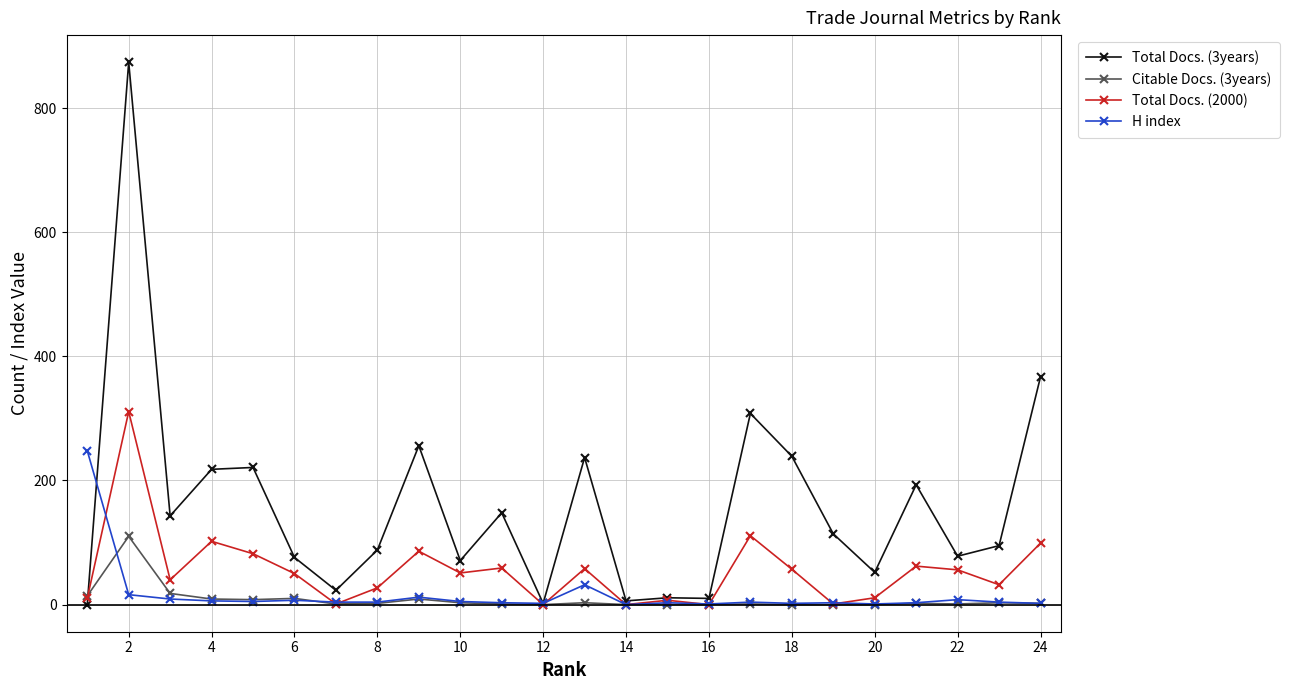

What are all the series names shown in the legend?

Total Docs. (3years), Citable Docs. (3years), Total Docs. (2000), H index